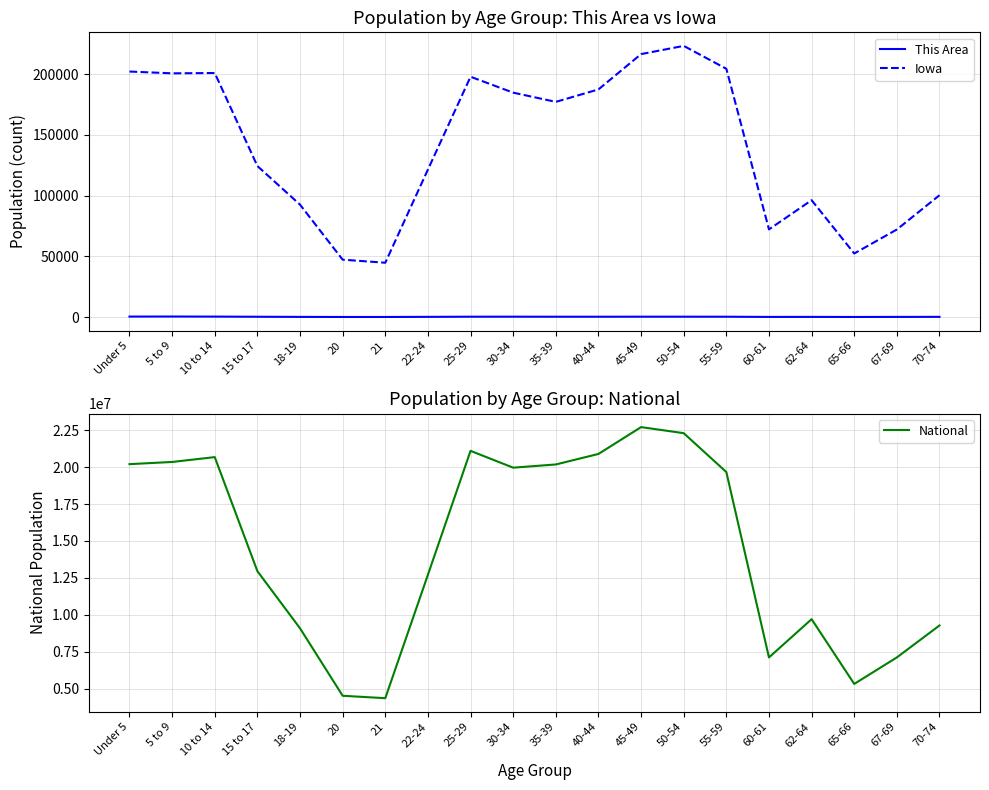

List the series in order of their peak value, lowest first.

This Area, Iowa, National